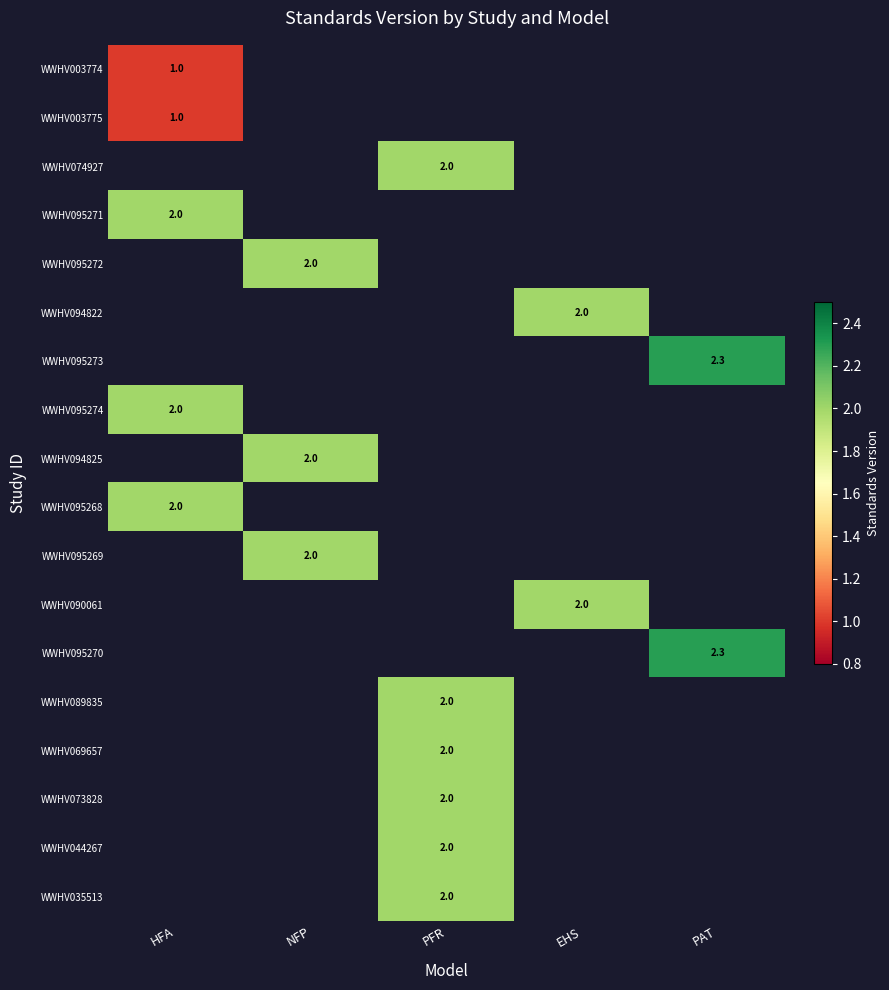

Which series has the widest spread of values?

WWHV003774